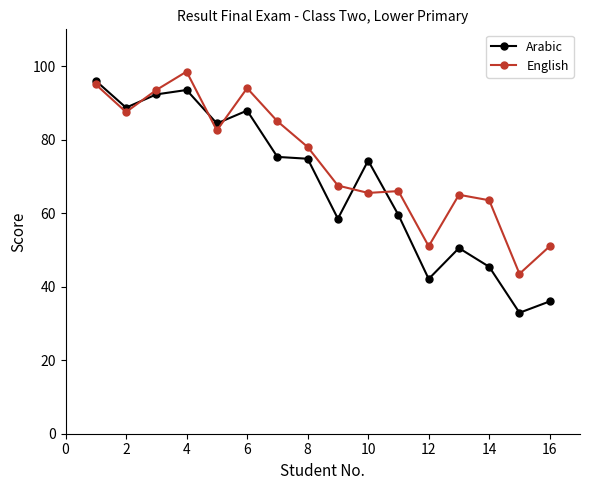

How many data points does each series have?

16